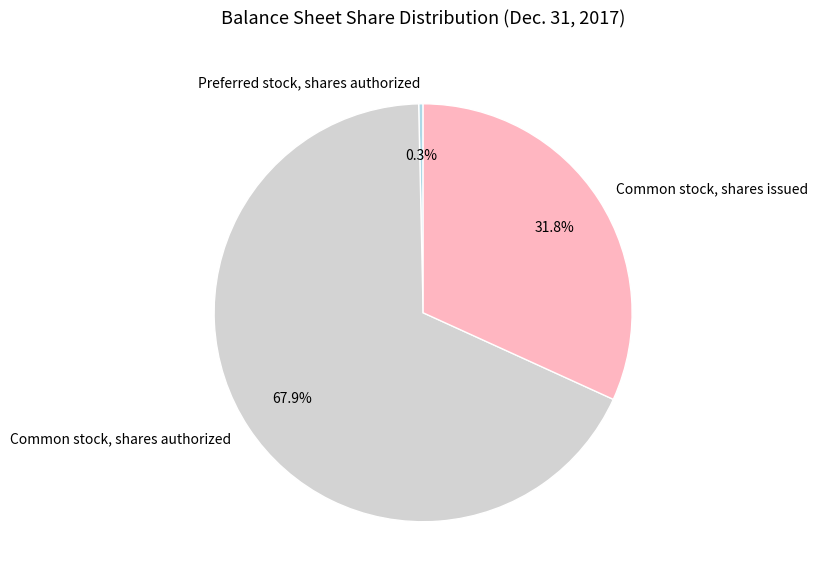

How much of the chart is everything except Common stock, shares issued?

68.2%